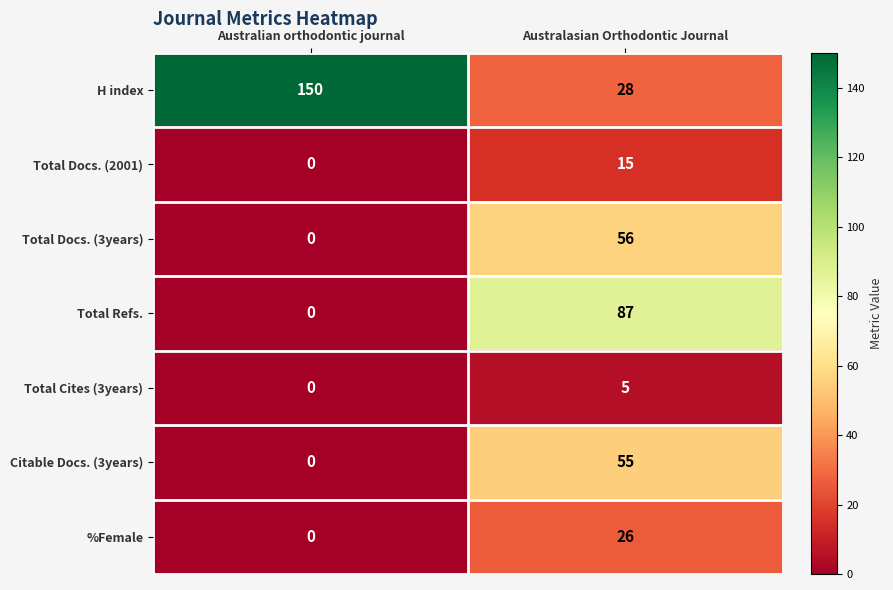

Rank the series by their maximum value, from highest to lowest.

H index, Total Refs., Total Docs. (3years), Citable Docs. (3years), %Female, Total Docs. (2001), Total Cites (3years)